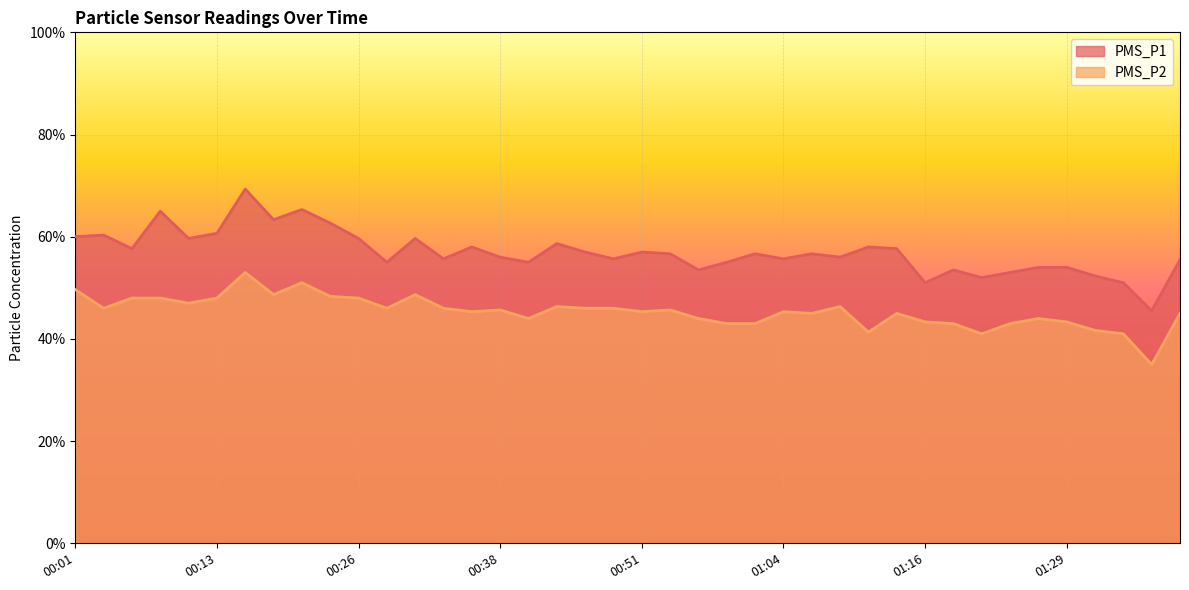

What is the difference between the PMS_P1 values at 00:21 and 00:59?

10.3